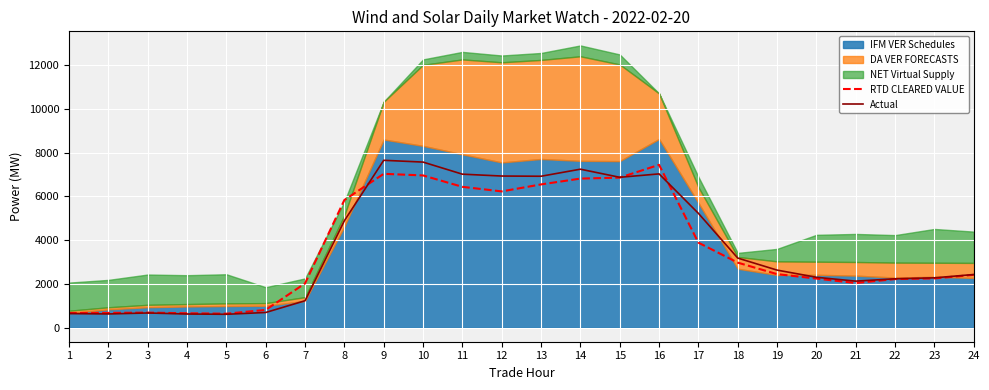

Which category has the highest value in the RTD CLEARED VALUE series?

16